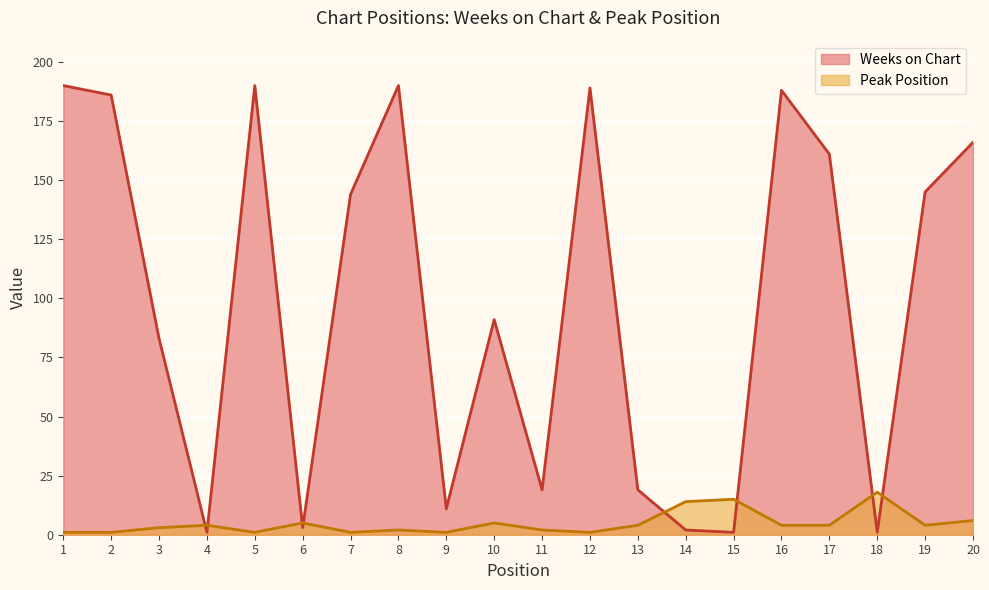

At how many categories does at least one series exceed 106?

10